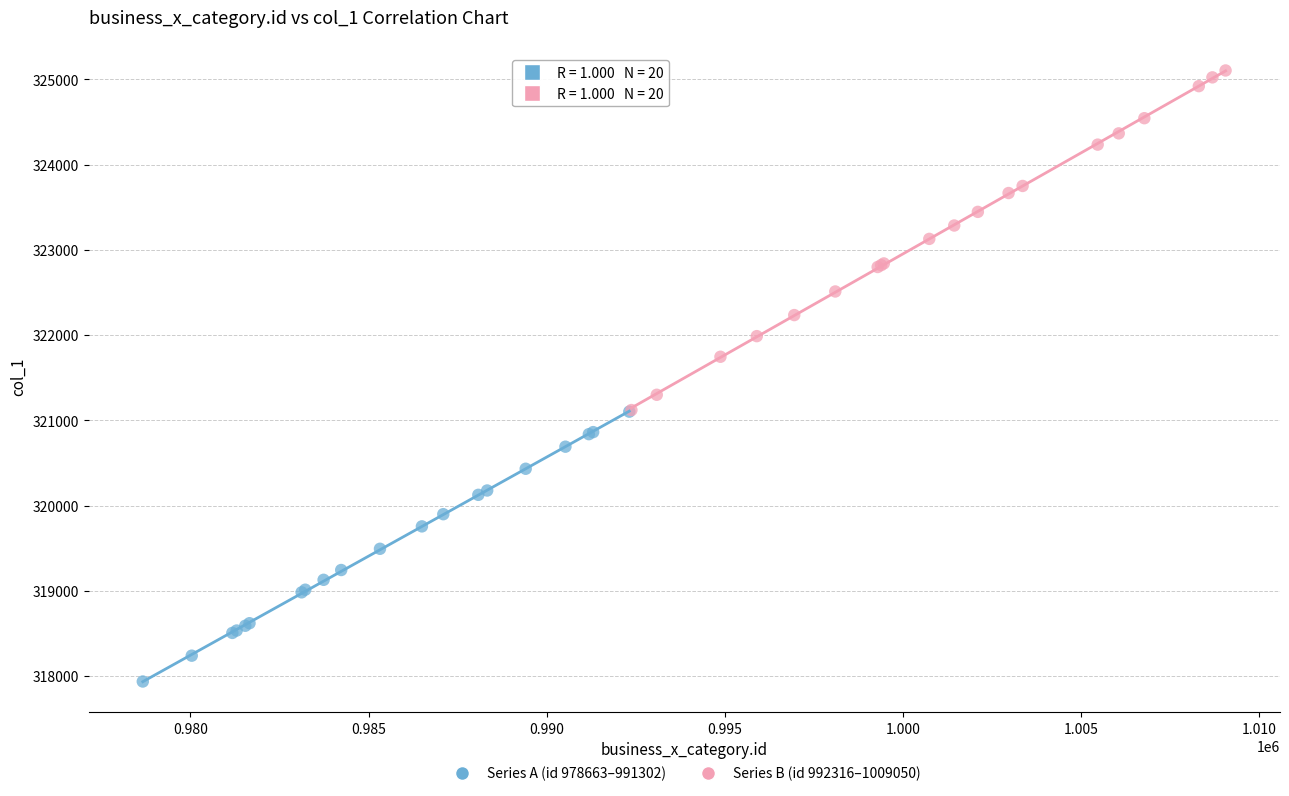

Which series contains the highest Y value?

Series B (id 992316–1009050)